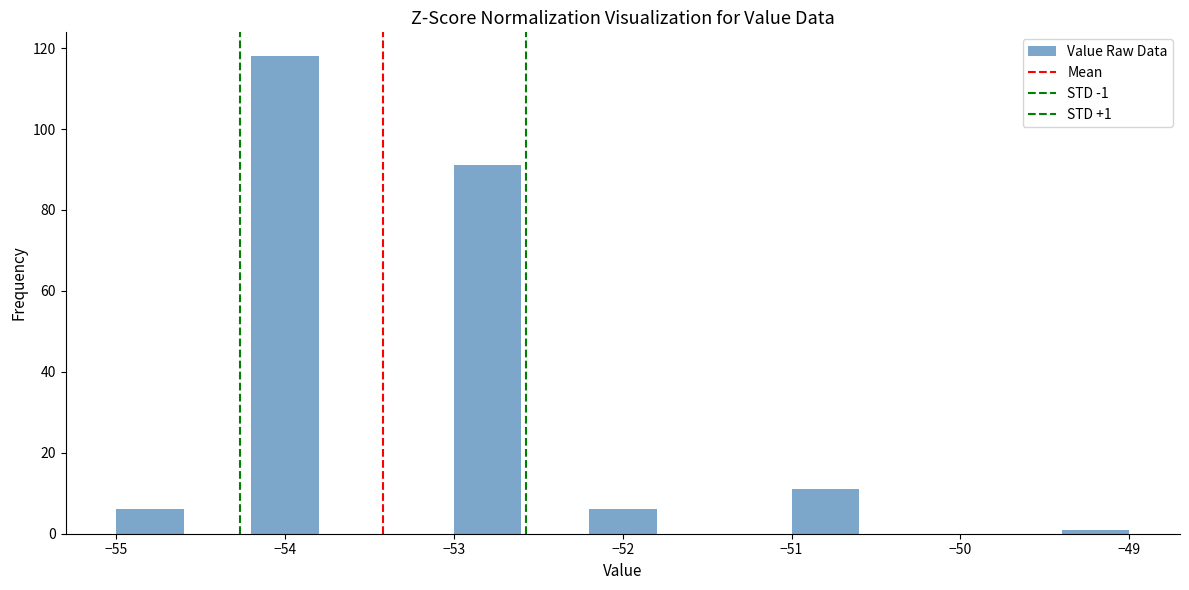

Which range on the x-axis has the tallest bar?

-54.2 to -53.8